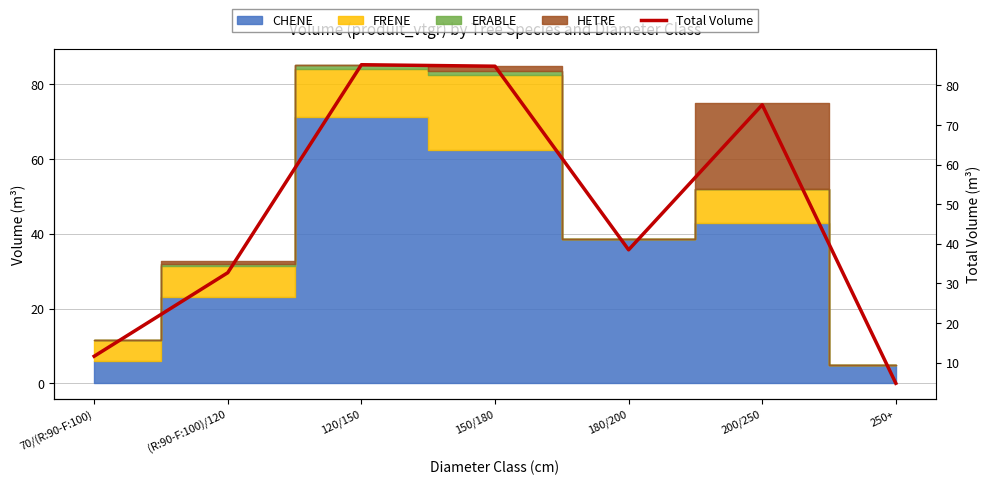

How many data points are above 38?

4